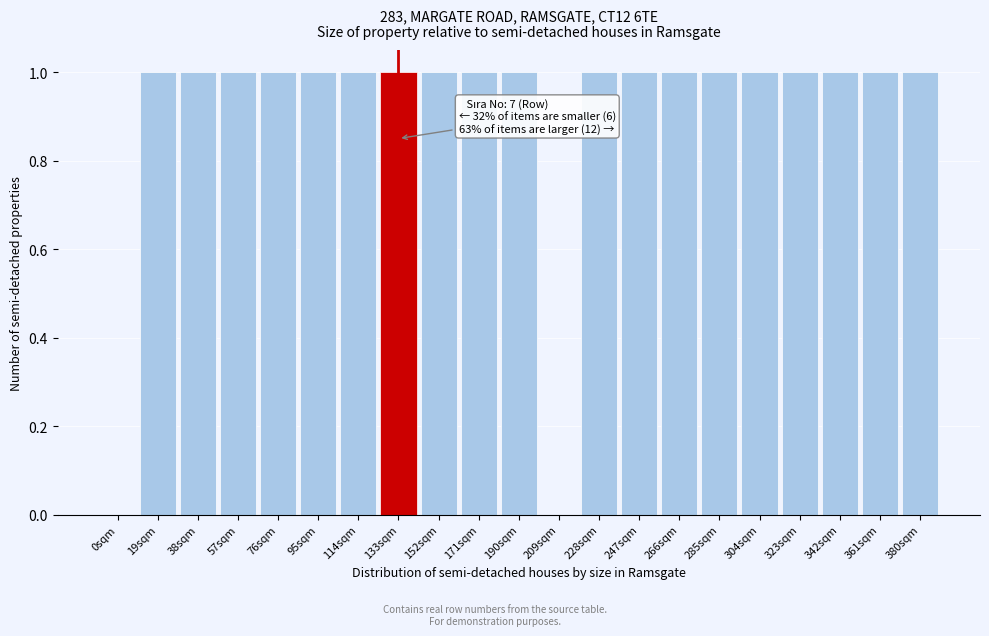

Reading left to right, transcribe all the data shown in this chart.

0sqm=0	19sqm=1	38sqm=1	57sqm=1	76sqm=1	95sqm=1	114sqm=1	133sqm=1	152sqm=1	171sqm=1	190sqm=1	209sqm=0	228sqm=1	247sqm=1	266sqm=1	285sqm=1	304sqm=1	323sqm=1	342sqm=1	361sqm=1	380sqm=1